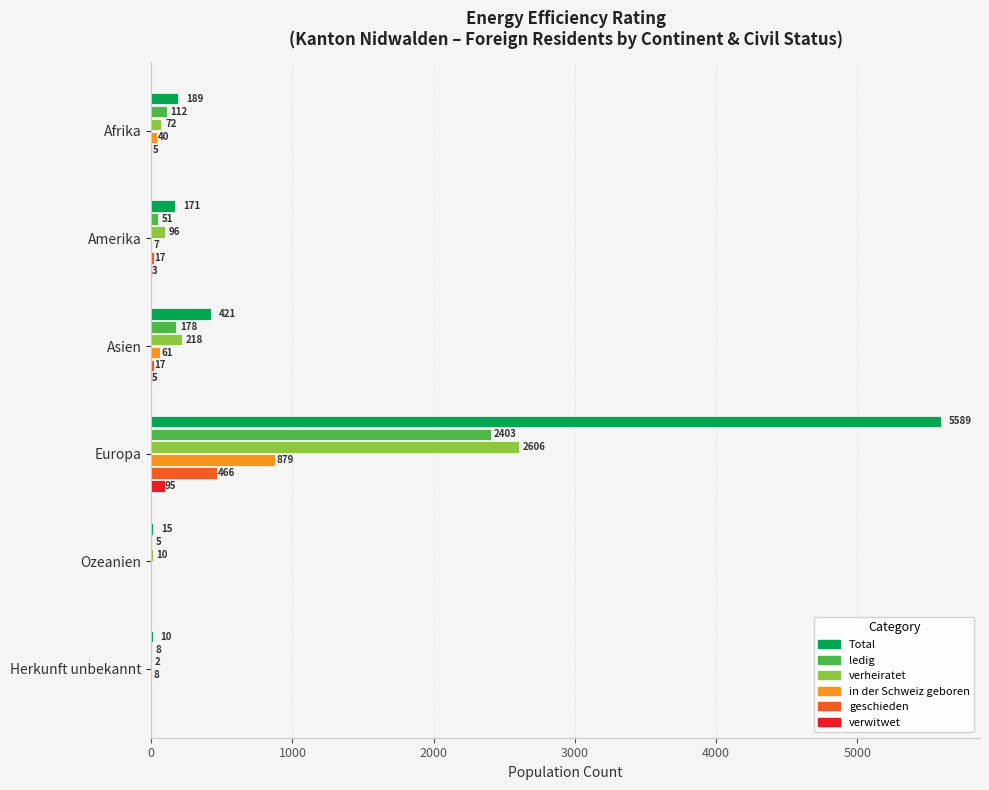

What is the greatest value displayed?

5589